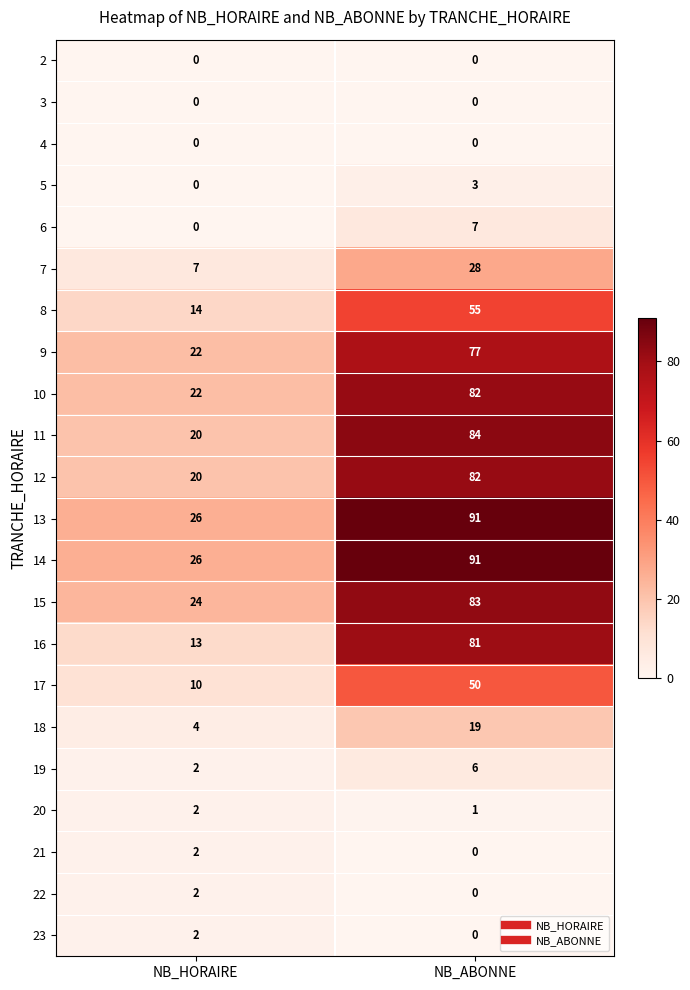

Count the number of data series in this chart.

22